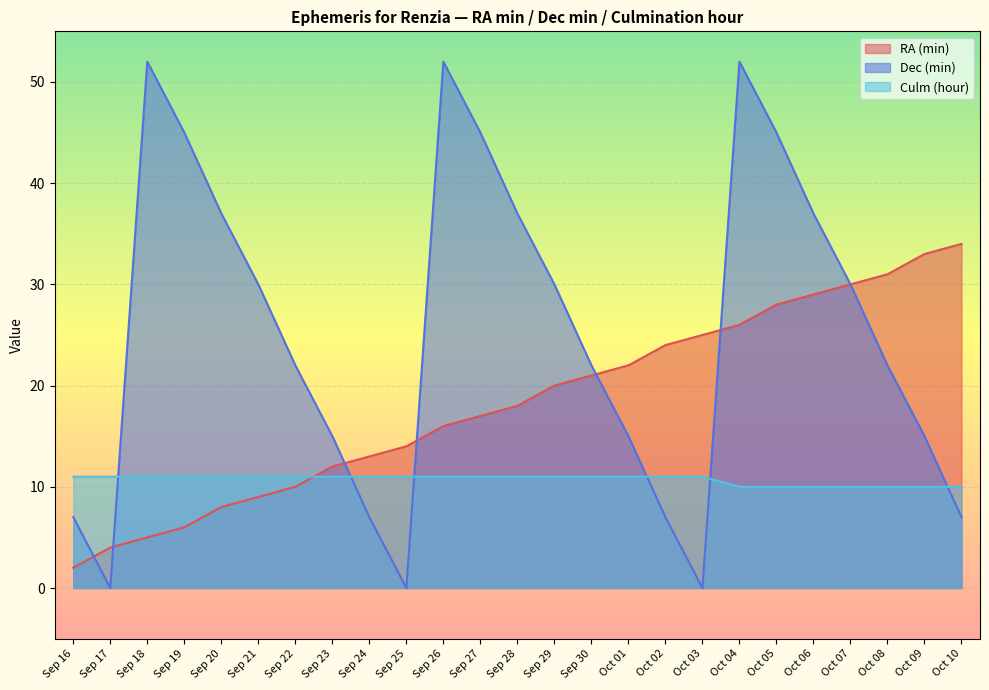

At which category is the sum across all series the highest?

Oct 04